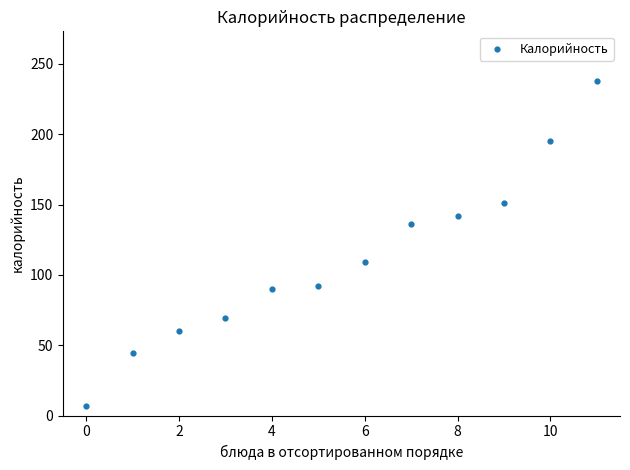

What is the average Y value?

111.1